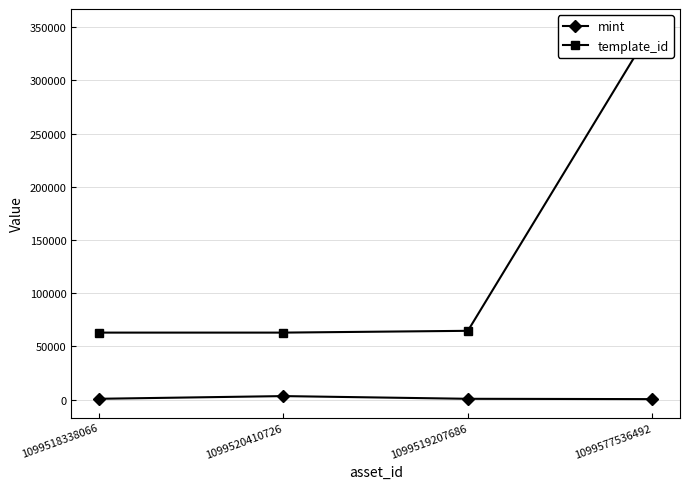

What is the sum of the template_id values at 1099520410726 and 1099519207686?

127634